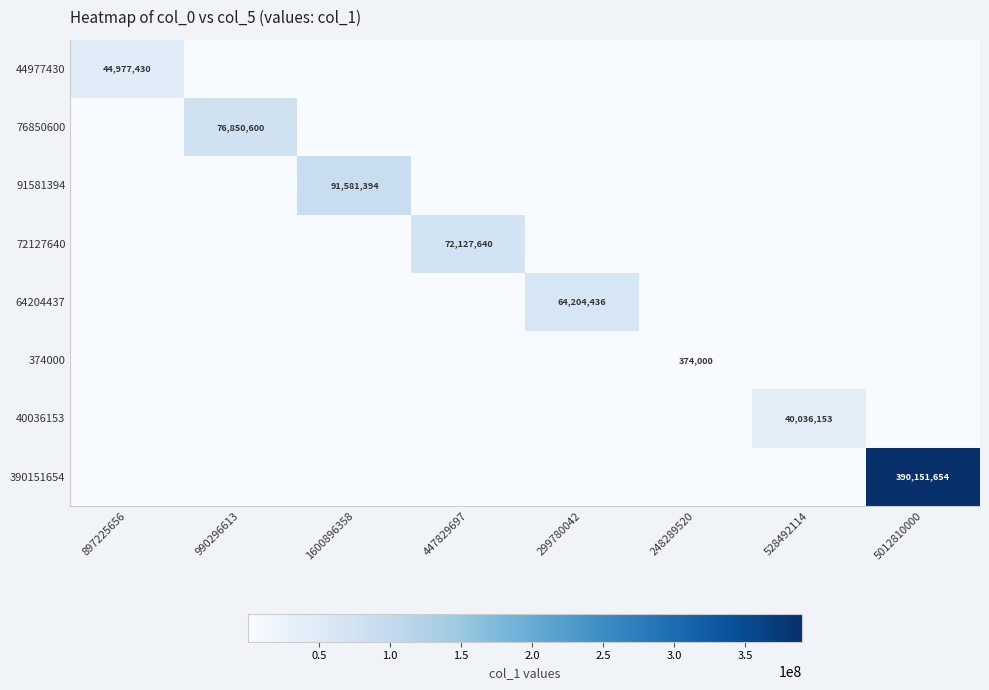

How many positive values does the 91581394 series have?

1